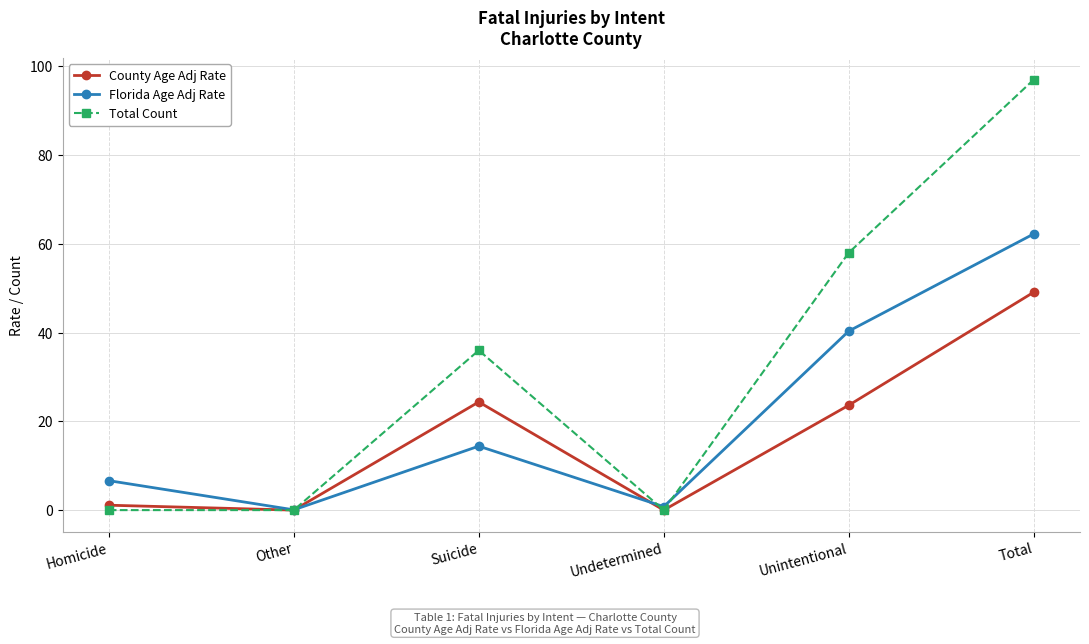

True or false: Florida Age Adj Rate has more than 0 interior local peaks.

True